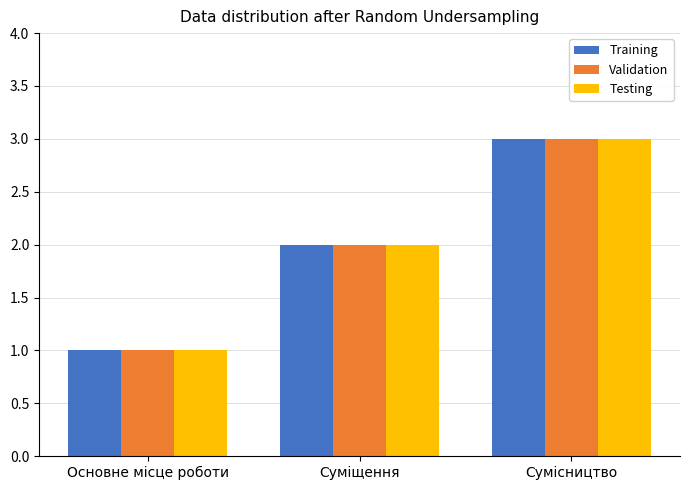

Is the value of Testing at Сумісництво greater than the value of Validation at Суміщення?

Yes